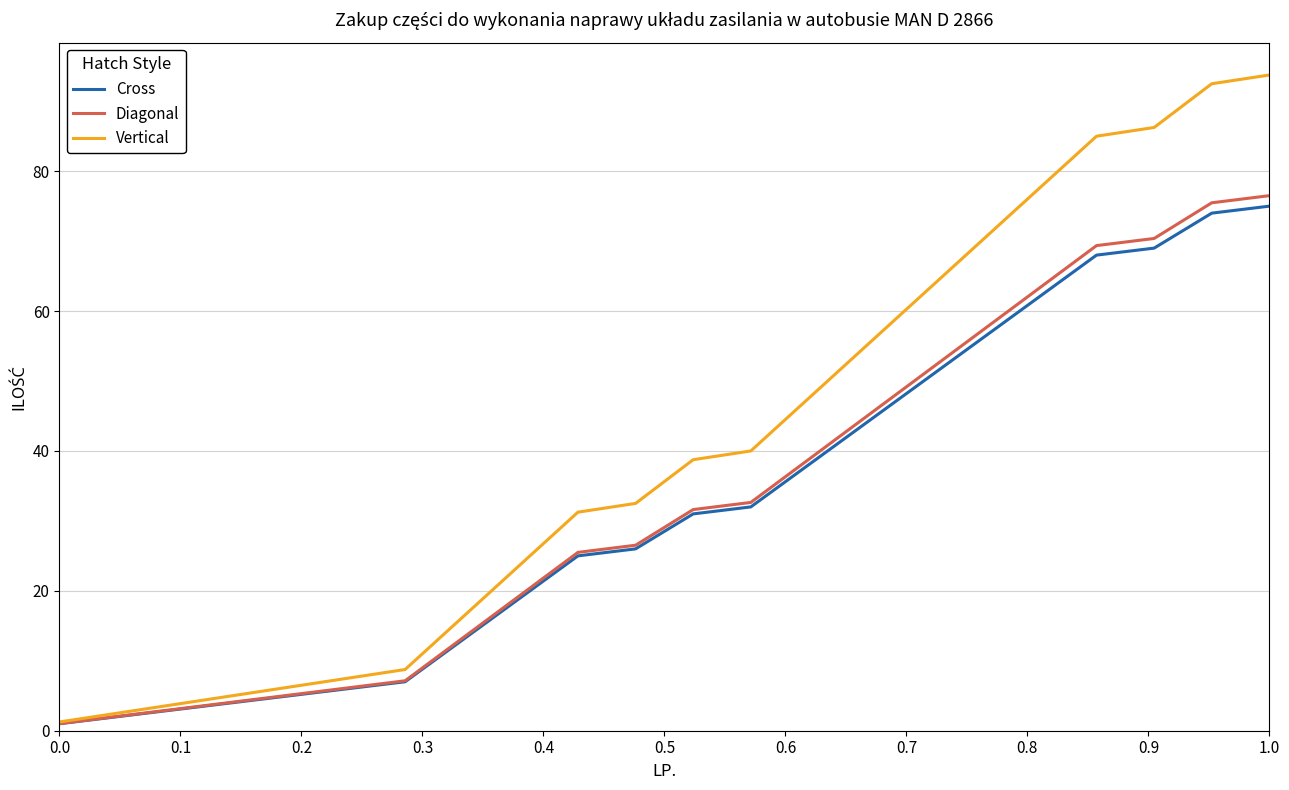

Which series has the largest range (max minus min)?

Vertical